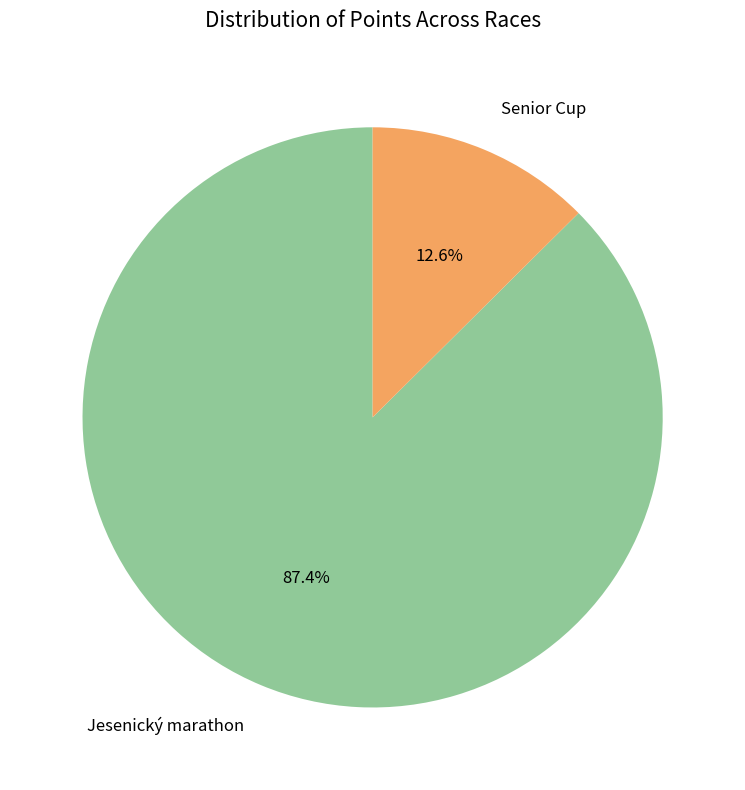

Does any single category account for the majority?

Yes